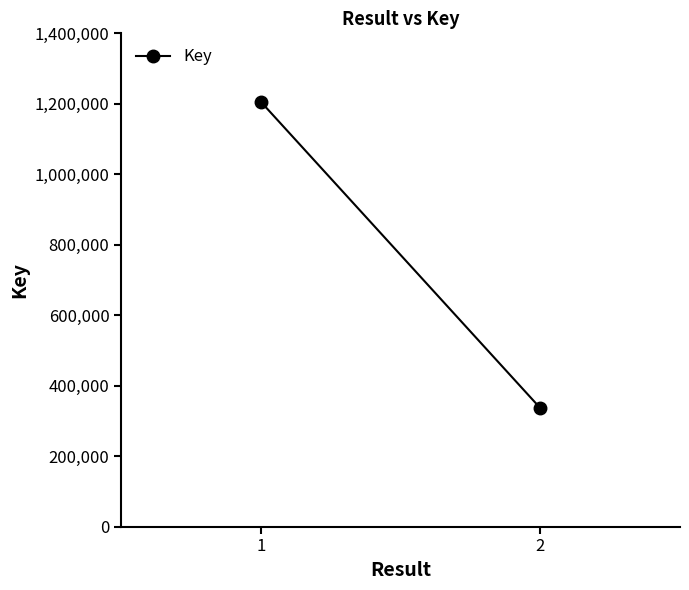

Is this an area chart (filled region under the line)?

No